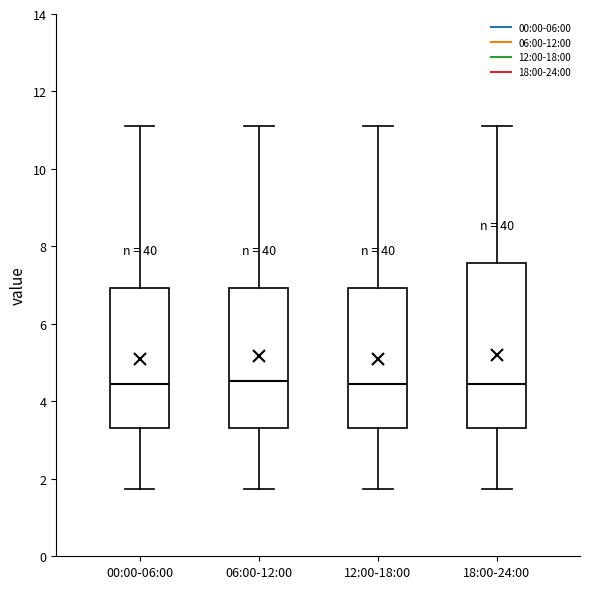

Reading left to right, read every box against the y-axis: the position of its median line, the range the box covers, and the ends of its whiskers. The values are not printed on the chart, so give them approximately, as read against the axis.

00:00-06:00: median 4.4, box 3.4 to 7.0, whiskers 1.8 to 11.2
06:00-12:00: median 4.6, box 3.4 to 7.0, whiskers 1.8 to 11.2
12:00-18:00: median 4.4, box 3.4 to 7.0, whiskers 1.8 to 11.2
18:00-24:00: median 4.4, box 3.4 to 7.6, whiskers 1.8 to 11.2